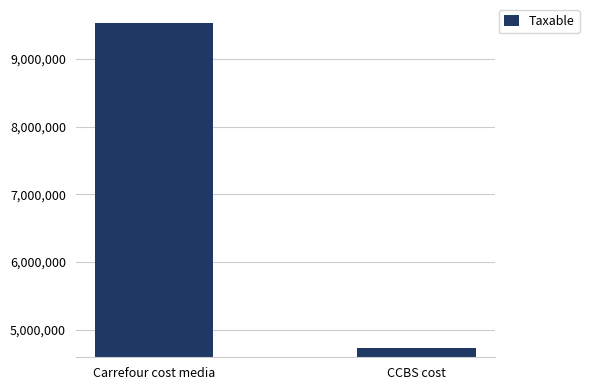

What is the label of the 2nd bar from the left?

CCBS cost